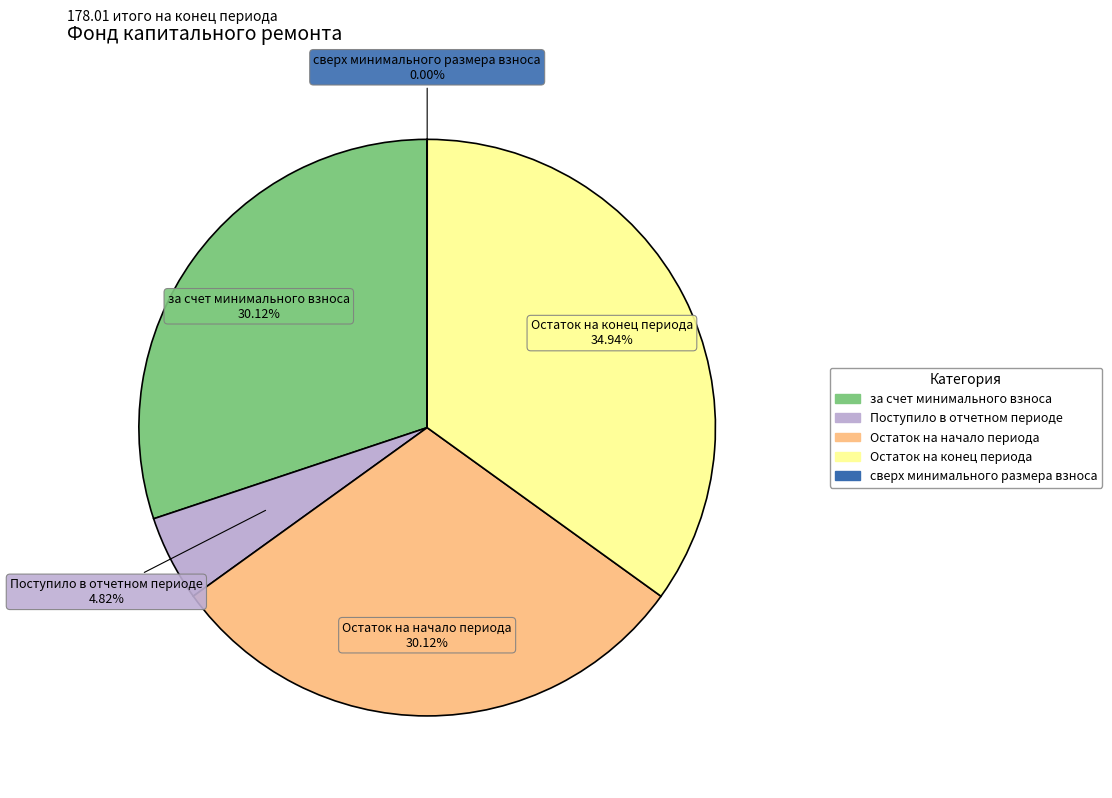

Does any single category account for the majority?

No